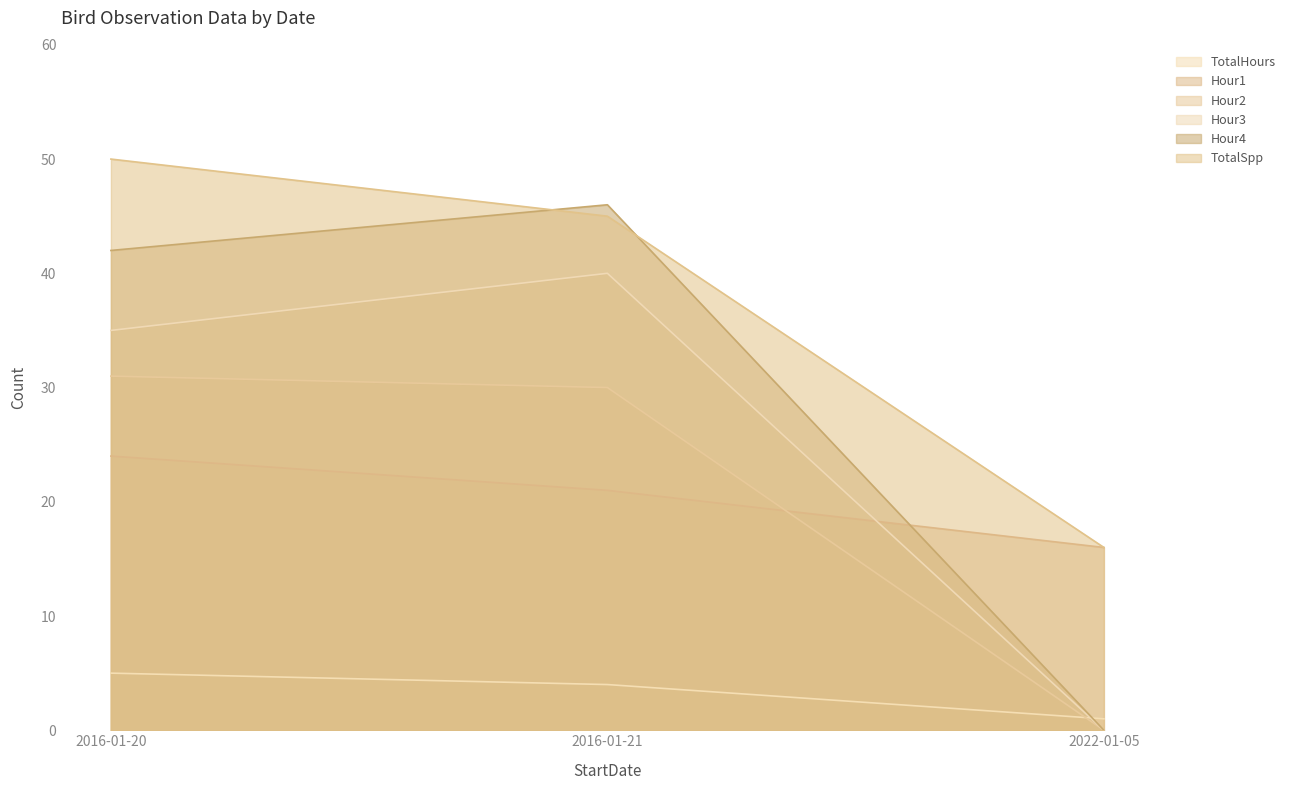

True or false: Hour4 has a value of 42 at 2016-01-20.

True